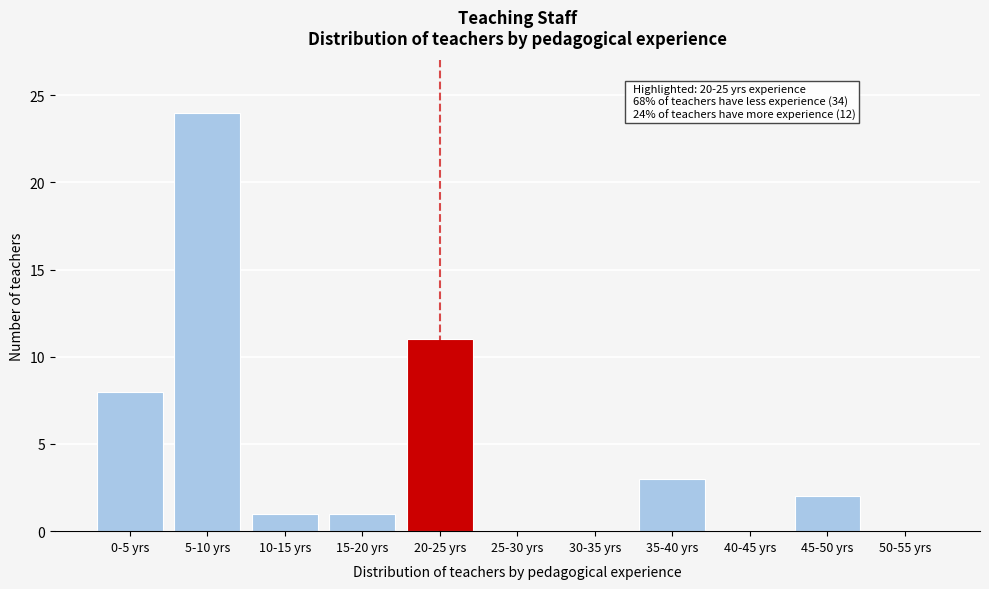

Reading left to right, transcribe all the data shown in this chart.

0-5 yrs=8	5-10 yrs=24	10-15 yrs=1	15-20 yrs=1	20-25 yrs=11	25-30 yrs=0	30-35 yrs=0	35-40 yrs=3	40-45 yrs=0	45-50 yrs=2	50-55 yrs=0